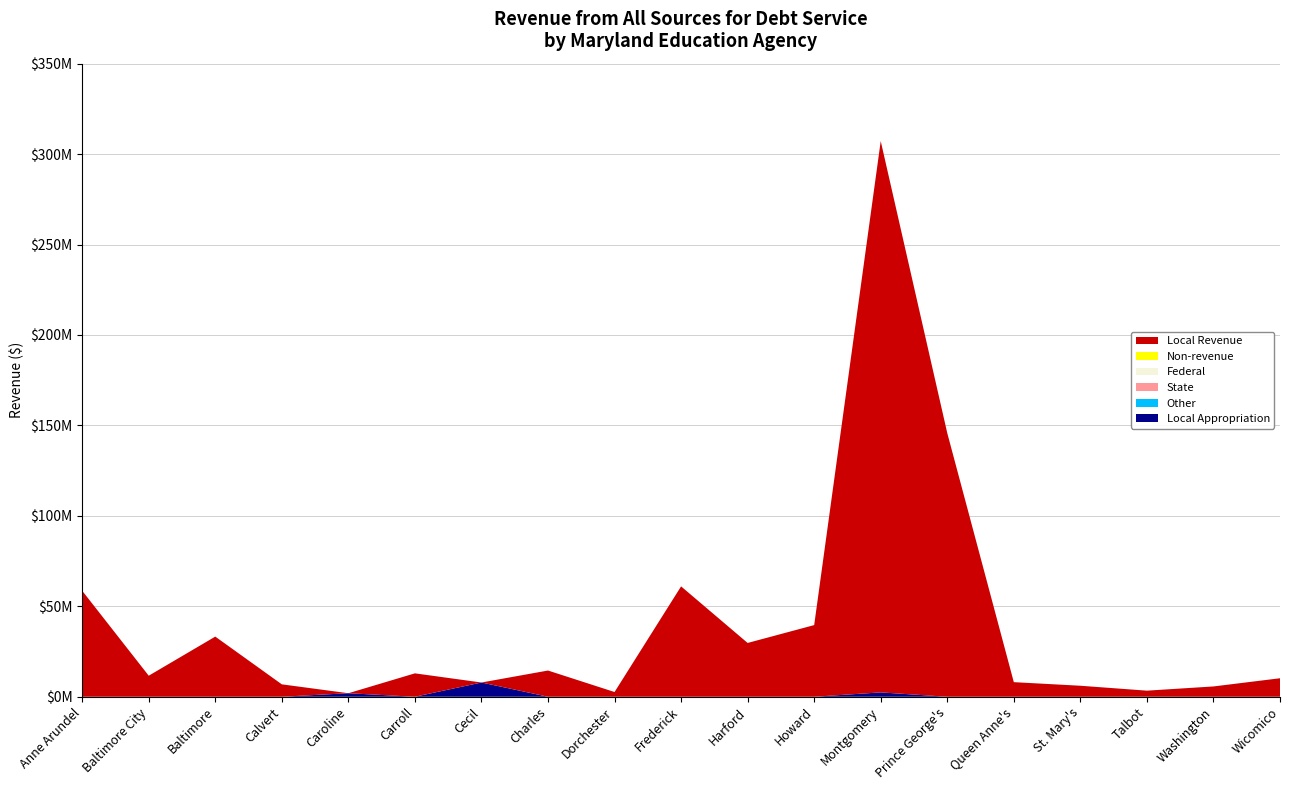

Reading right to left, extract all data points from this chart.

Local Appropriation: 0.0	0.0	0.0	0.0	0.0	0.0	2397688.0	0.0	0.0	0.0	0.0	0.0	7873631.0	0.0	1942238.7	0.0	0.0	0.0	0.0
Other: 0.0	0.0	0.0	0.0	0.0	0.0	0.0	0.0	0.0	0.0	0.0	0.0	0.0	0.0	0.0	0.0	0.0	0.0	0.0
State: 0.0	0.0	0.0	0.0	0.0	0.0	0.0	0.0	0.0	0.0	0.0	0.0	0.0	0.0	0.0	0.0	0.0	0.0	0.0
Federal: 0.0	0.0	0.0	0.0	0.0	0.0	0.0	0.0	0.0	0.0	0.0	0.0	0.0	0.0	0.0	0.0	0.0	0.0	0.0
Non-revenue: 0.0	0.0	0.0	0.0	0.0	0.0	0.0	0.0	0.0	0.0	0.0	0.0	0.0	0.0	0.0	0.0	0.0	0.0	0.0
Local Revenue: 10221739.0	5690068.0	3361657.6	6080089.0	8064027.0	145755985.0	304804302.0	39610694.0	29736814.4	61014917.0	2607727.0	14491431.0	0.0	12933278.0	0.0	6857928.0	33248500.0	11628341.0	58599882.0